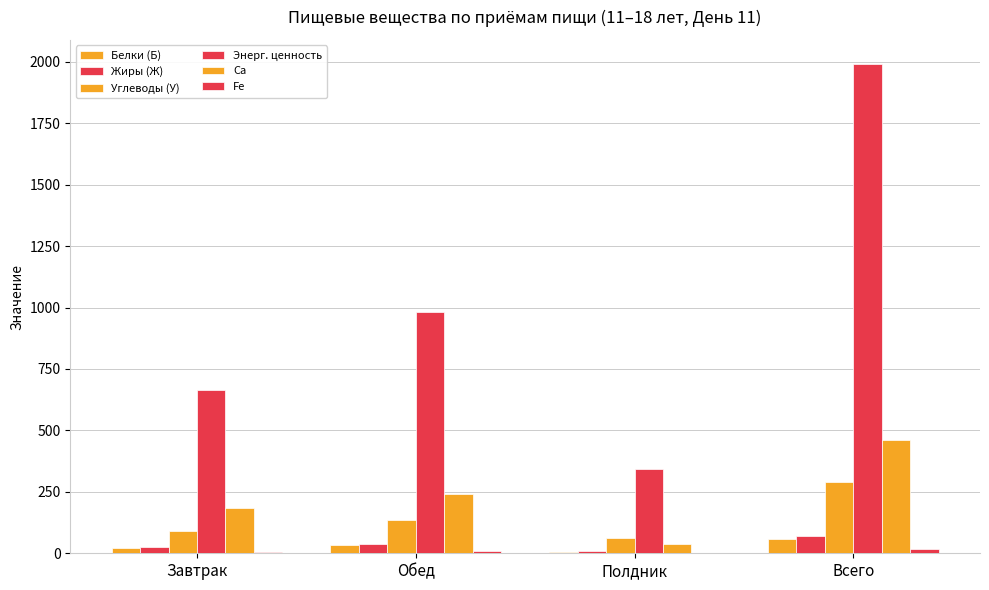

At which label does Fe first exceed 10?

Обед